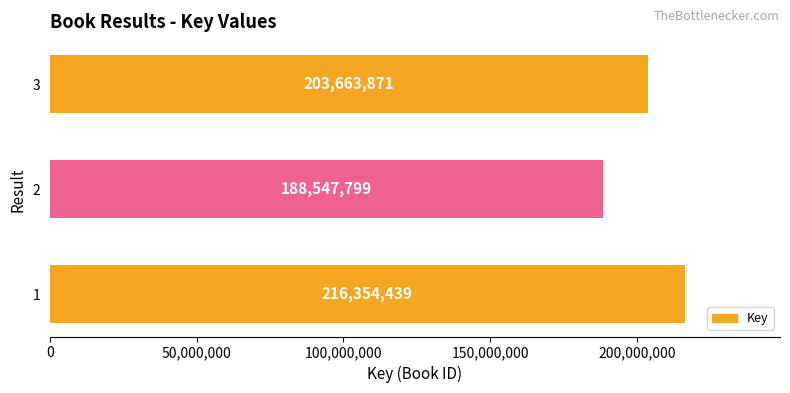

The chart shows a value of 331007636 at 1. True or false?

False